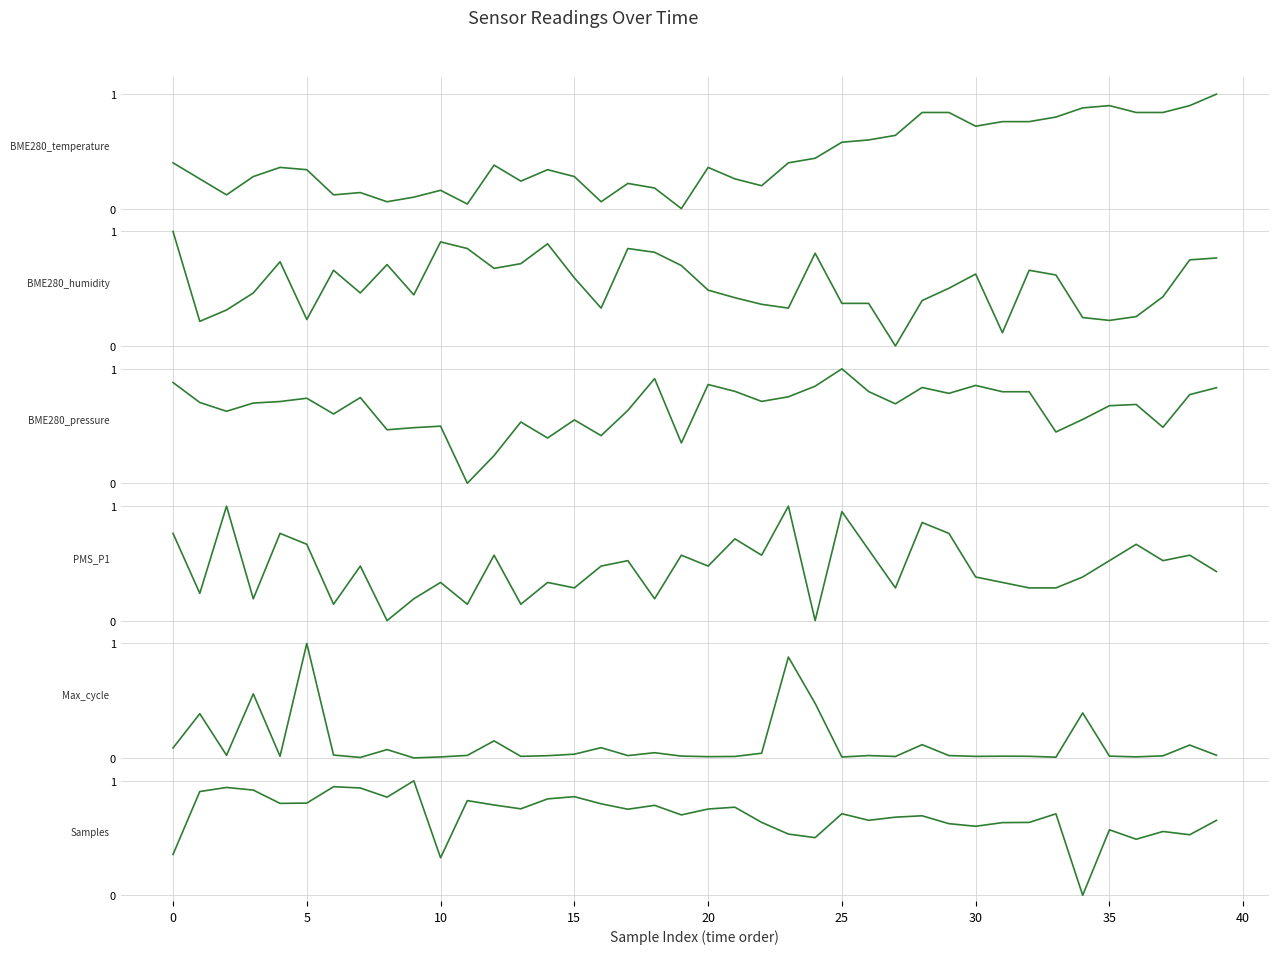

What is the total value across all series at 32?

3.2